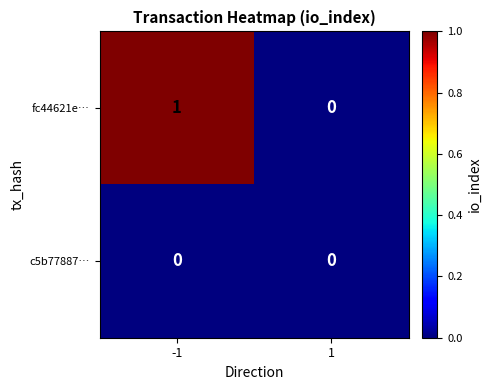

Which series has the widest spread of values?

fc44621e…